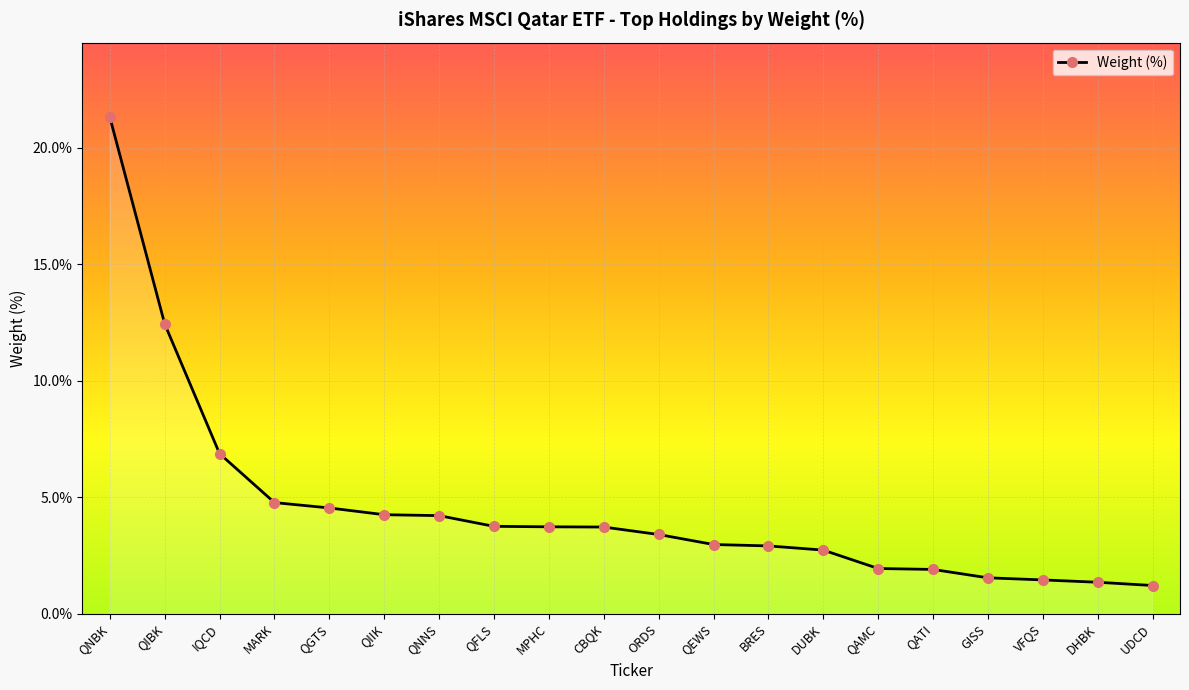

Approximately how many times larger is the value at DHBK compared to QNBK?

0.1